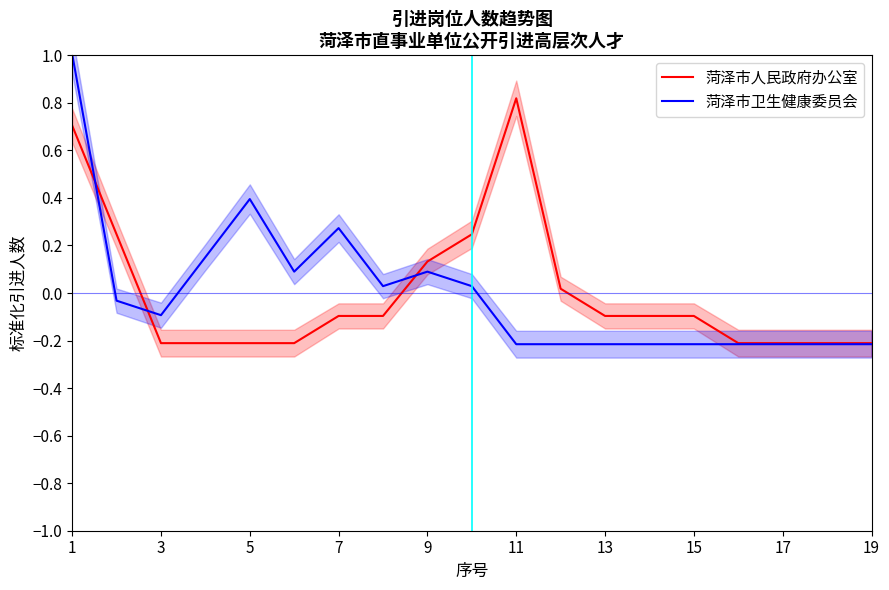

Which series has the largest total across all categories?

菏泽市人民政府办公室